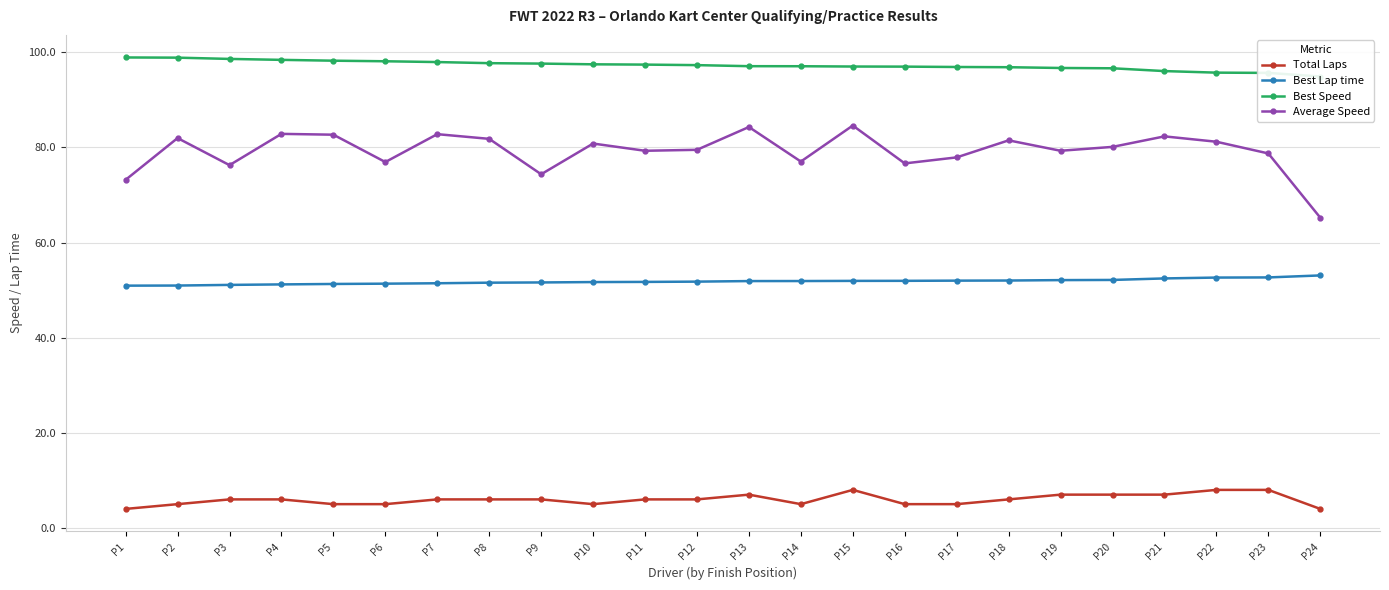

Reading left to right, extract all data points from this chart.

Total Laps: P1=4.0	P2=5.0	P3=6.0	P4=6.0	P5=5.0	P6=5.0	P7=6.0	P8=6.0	P9=6.0	P10=5.0	P11=6.0	P12=6.0	P13=7.0	P14=5.0	P15=8.0	P16=5.0	P17=5.0	P18=6.0	P19=7.0	P20=7.0	P21=7.0	P22=8.0	P23=8.0	P24=4.0
Best Lap time: P1=50.9	P2=51.0	P3=51.1	P4=51.2	P5=51.3	P6=51.4	P7=51.4	P8=51.6	P9=51.6	P10=51.7	P11=51.7	P12=51.8	P13=51.9	P14=51.9	P15=51.9	P16=52.0	P17=52.0	P18=52.0	P19=52.1	P20=52.1	P21=52.5	P22=52.6	P23=52.7	P24=53.1
Best Speed: P1=98.9	P2=98.9	P3=98.6	P4=98.4	P5=98.2	P6=98.1	P7=98.0	P8=97.7	P9=97.6	P10=97.5	P11=97.4	P12=97.3	P13=97.1	P14=97.1	P15=97.0	P16=97.0	P17=96.9	P18=96.9	P19=96.7	P20=96.7	P21=96.1	P22=95.7	P23=95.7	P24=94.9
Average Speed: P1=73.2	P2=82.0	P3=76.3	P4=82.9	P5=82.7	P6=76.9	P7=82.8	P8=81.8	P9=74.4	P10=80.8	P11=79.3	P12=79.5	P13=84.3	P14=77.0	P15=84.6	P16=76.7	P17=77.9	P18=81.5	P19=79.3	P20=80.1	P21=82.3	P22=81.2	P23=78.7	P24=65.2